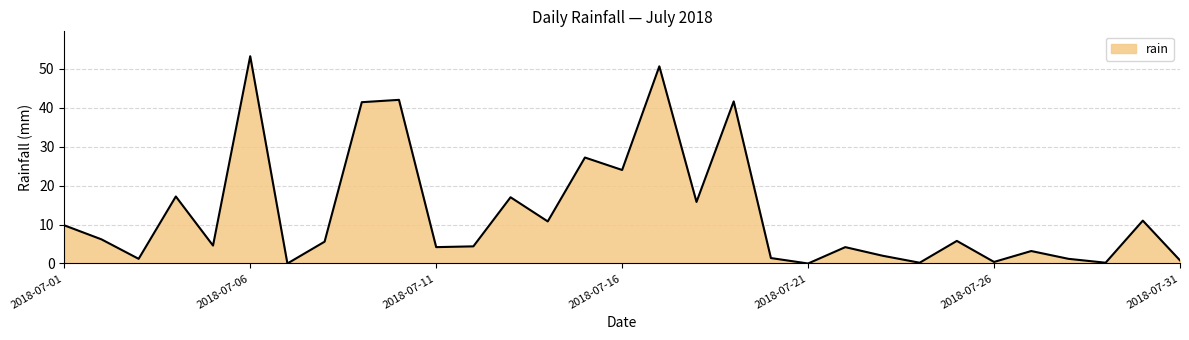

True or false: the data has more than 2 interior local peaks.

True